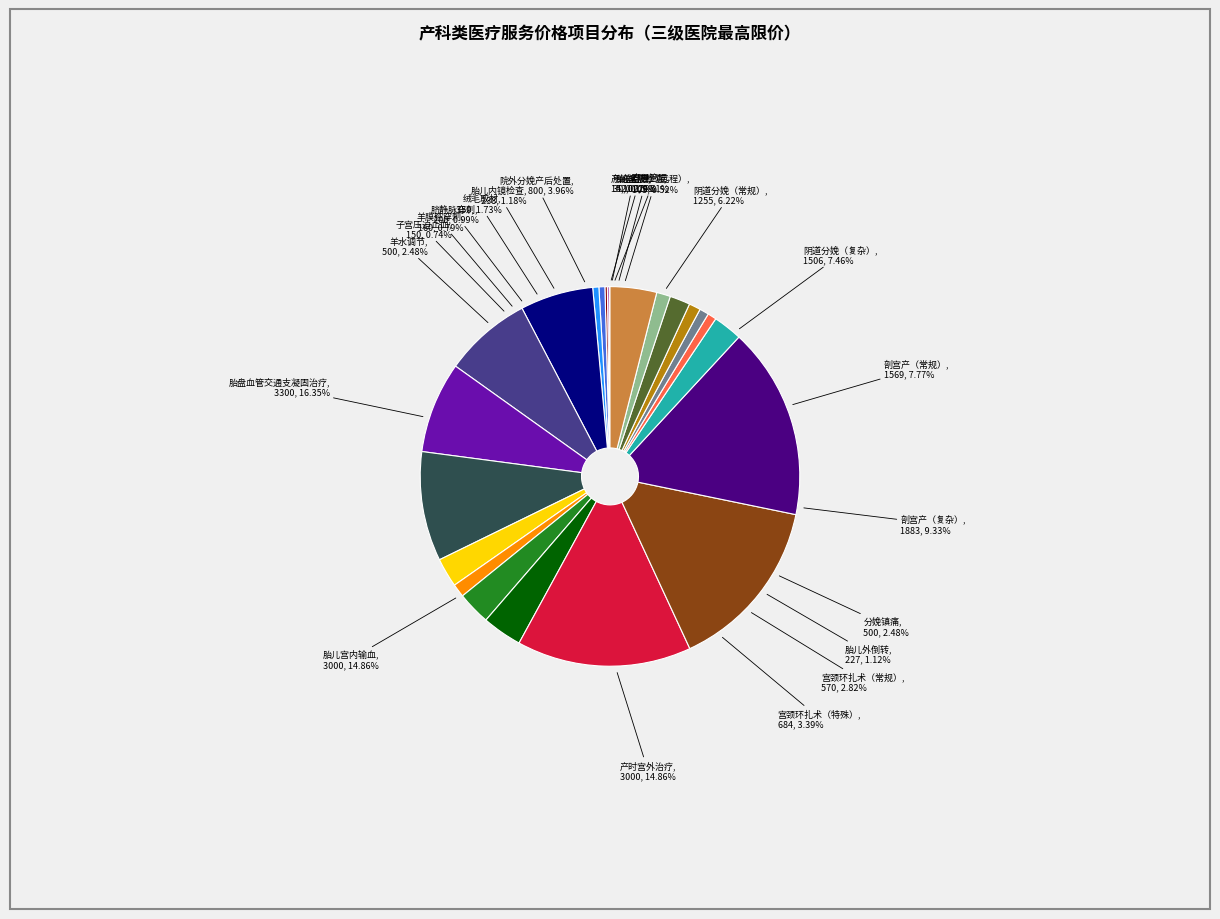

Count the number of slices in the pie.

23